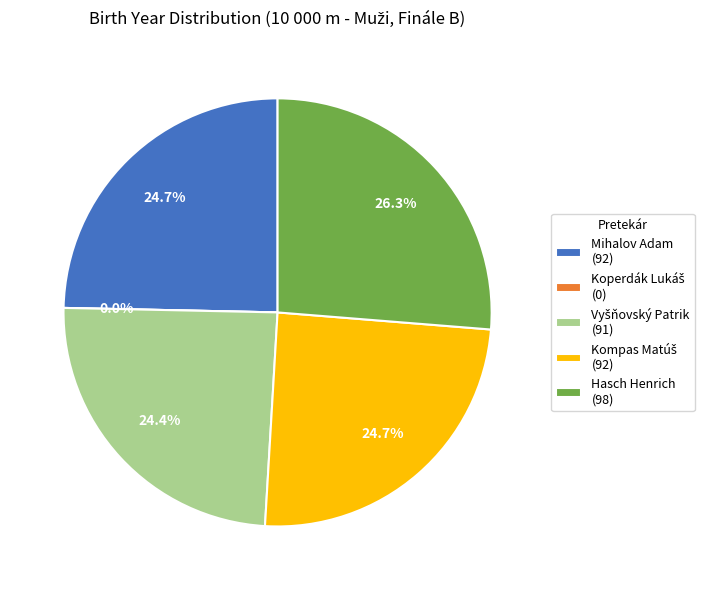

True or false: Kompas Matúš accounts for 25% of the total.

True